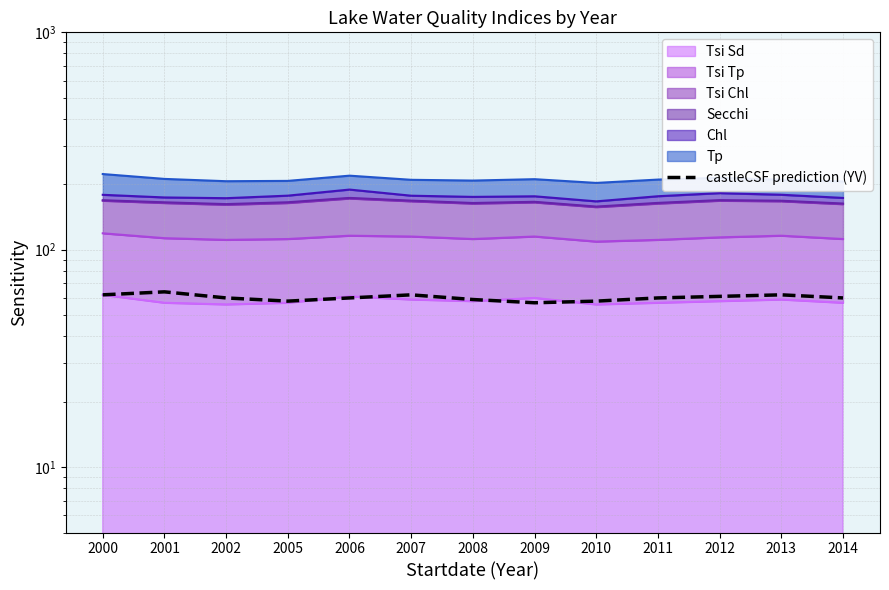

How many lines are shown in the chart?

1